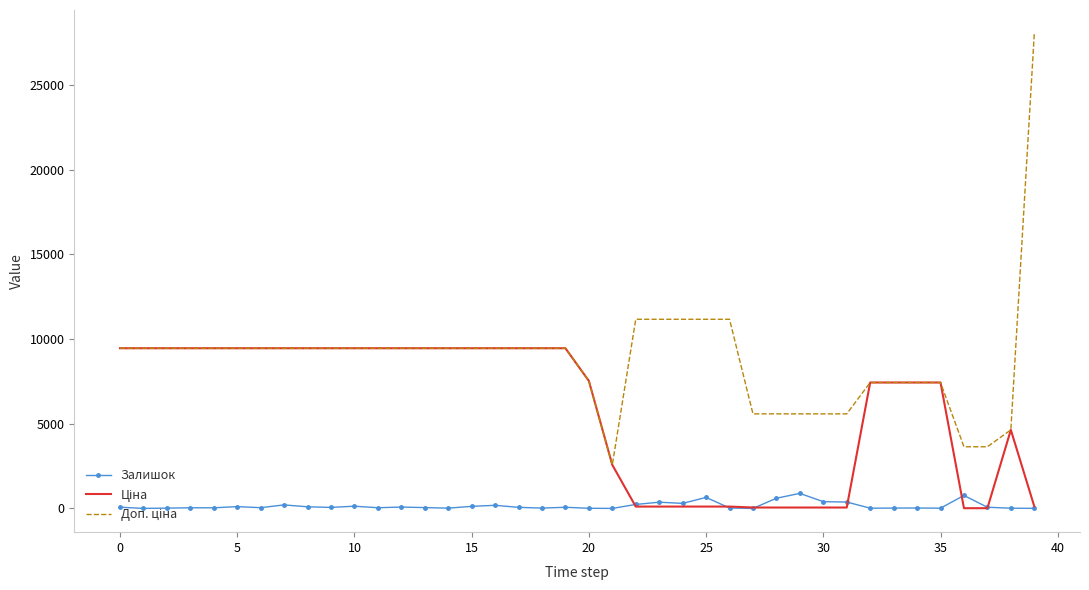

What is the maximum value shown in the chart?

28026.0